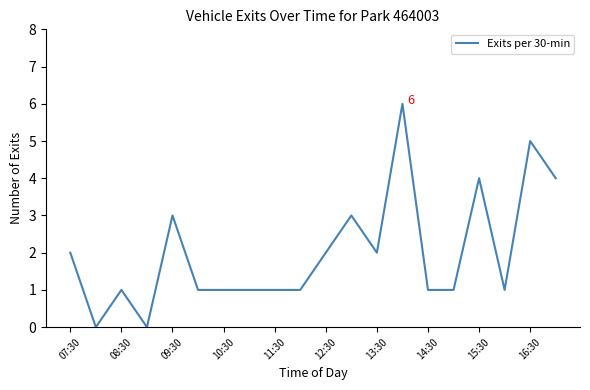

What is the difference between the maximum and minimum values?

6